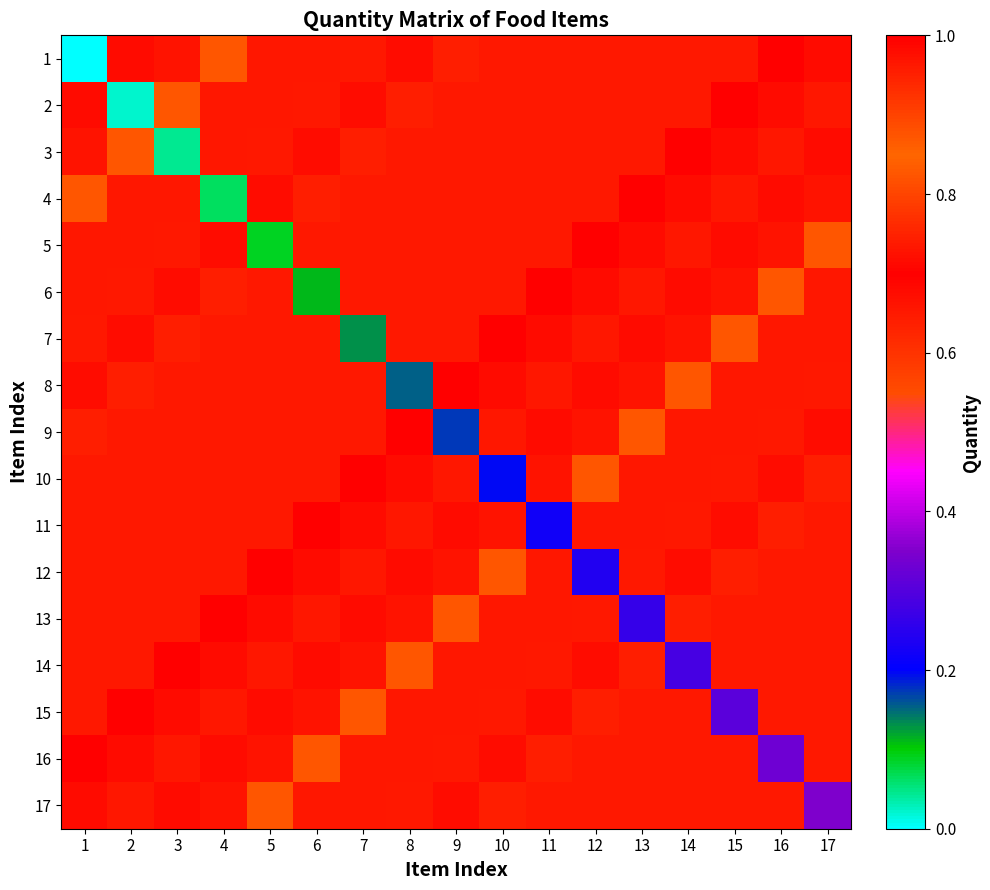

Rank the series by their maximum value, from lowest to highest.

17, 1, 2, 3, 4, 5, 6, 7, 8, 9, 10, 11, 12, 13, 14, 15, 16